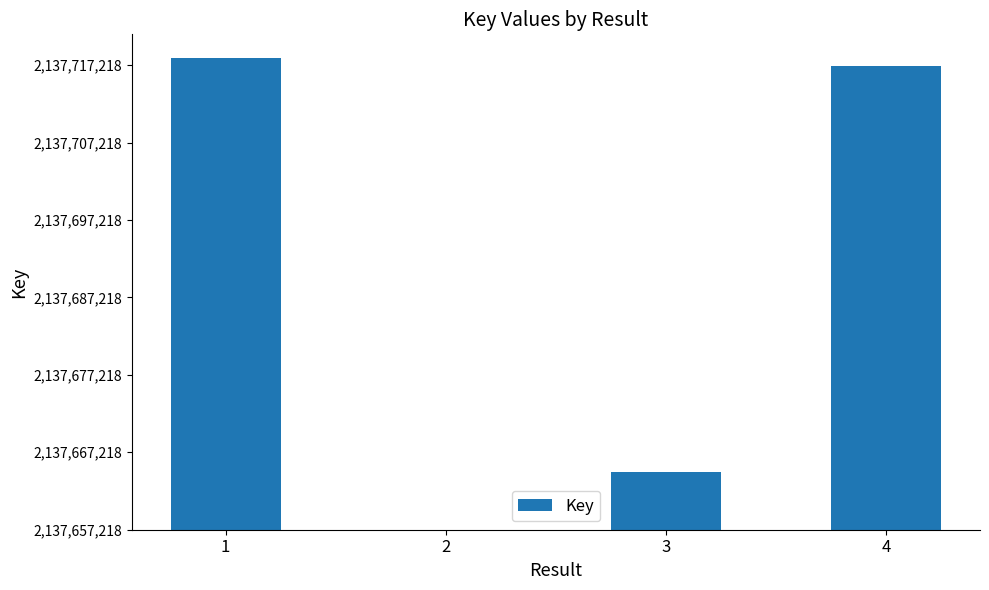

Reading left to right, what are all the values shown in this chart?

1=60929	2=0	3=7469	4=59852